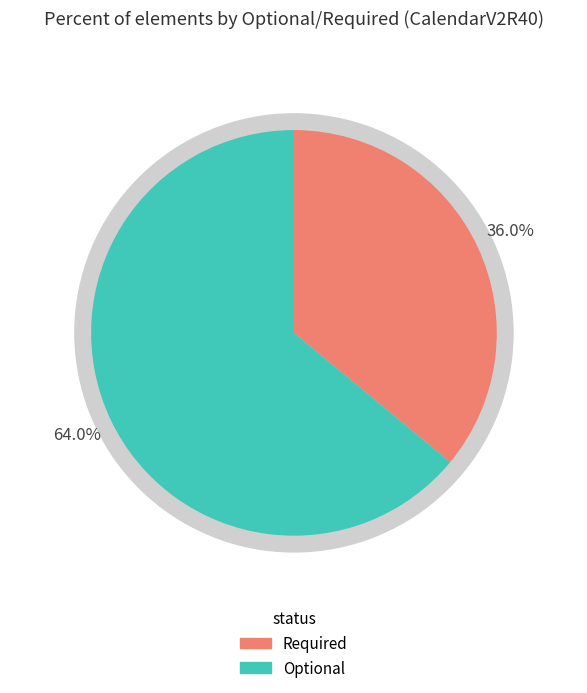

What is the smallest slice in the pie chart?

Required